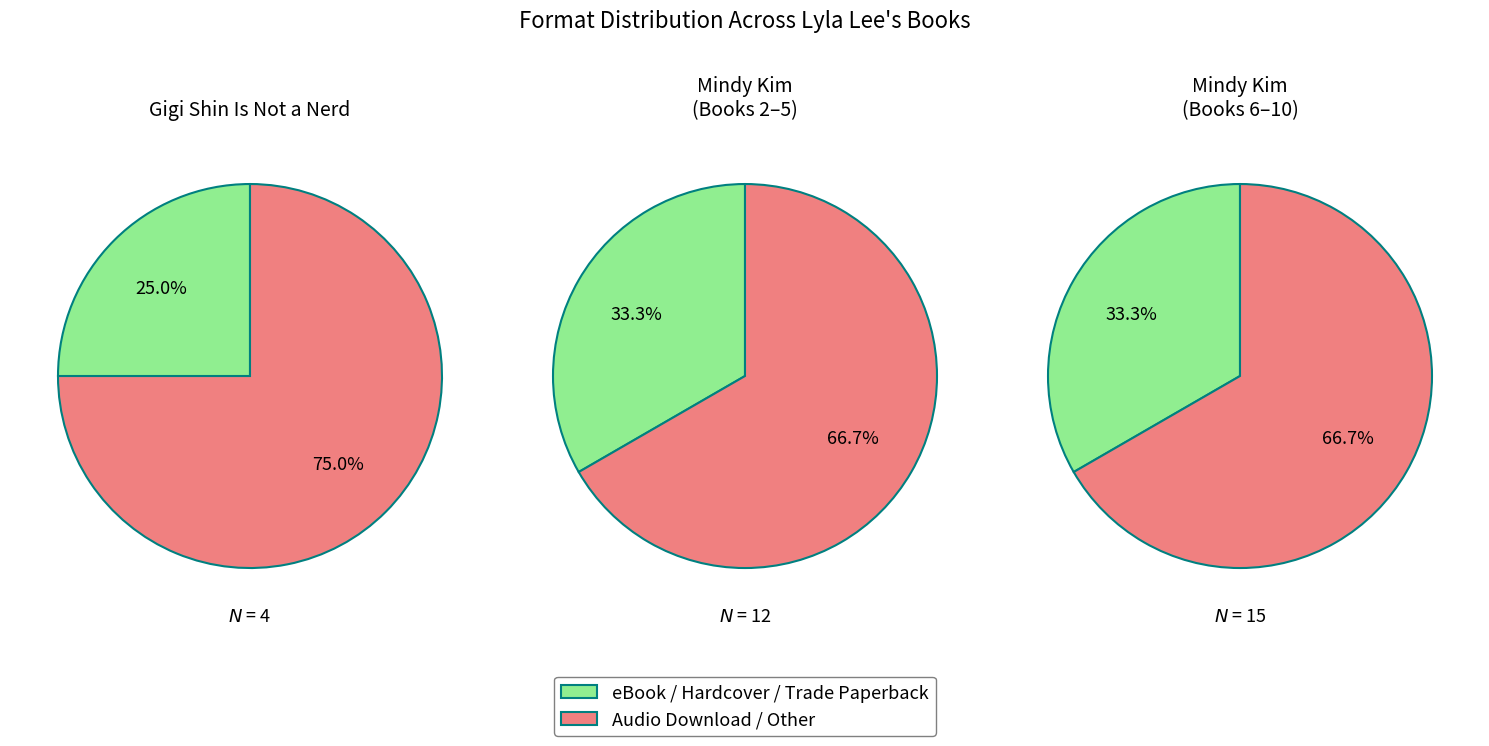

Which slice is the largest?

Gigi Shin Is Not a Nerd